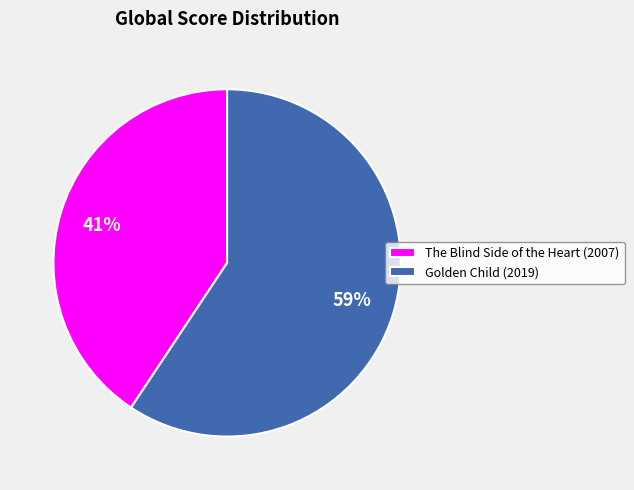

Is the sum of The Blind Side of the Heart (2007) and Golden Child (2019) greater than half?

Yes